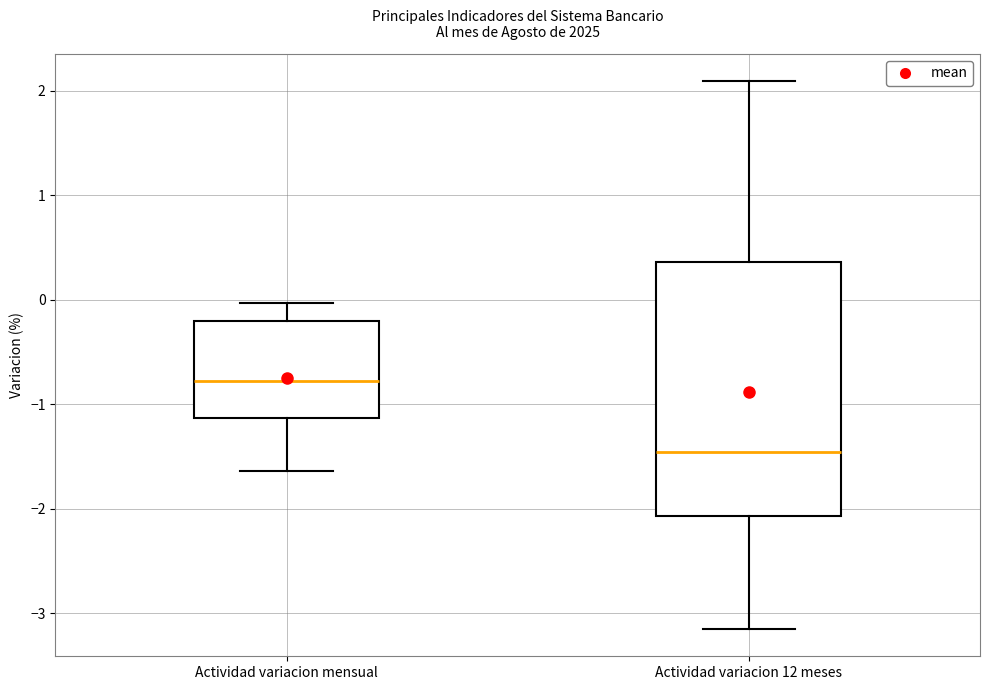

Reading left to right, transcribe this box plot: for each box, give where its median line is, the range the box spans, and where its two whiskers end, as read against the y-axis. The values are not printed on the chart, so give them approximately, as read against the axis.

Actividad variacion mensual: median -0.8, box -1.1 to -0.2, whiskers -1.6 to 0.0
Actividad variacion 12 meses: median -1.5, box -2.1 to 0.4, whiskers -3.1 to 2.1